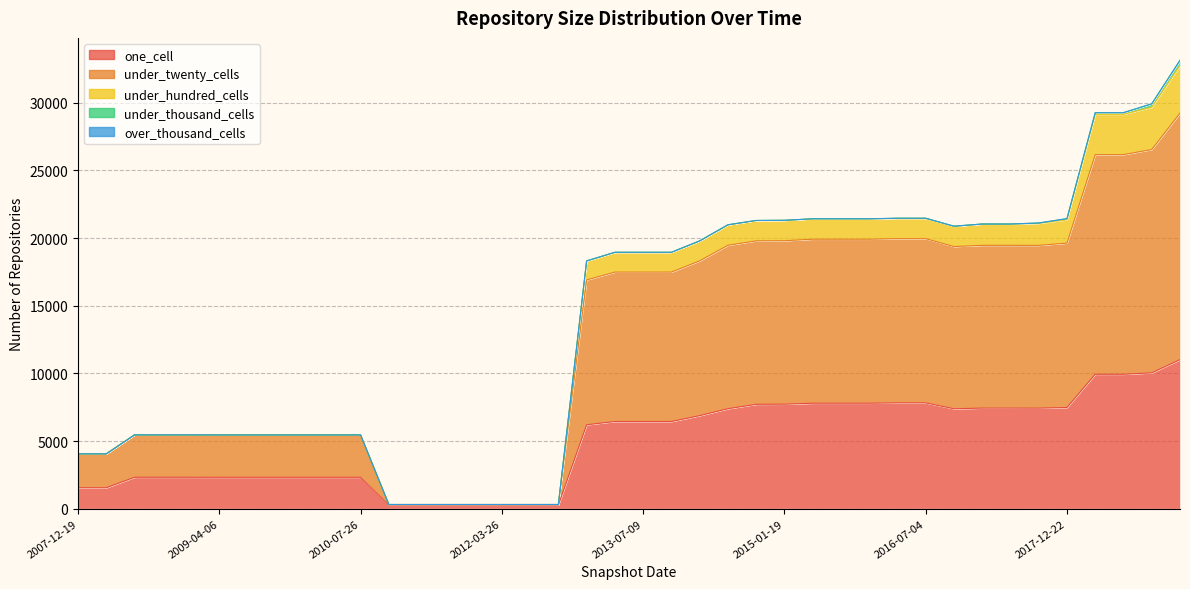

How many interior local peaks does the under_hundred_cells series have?

1